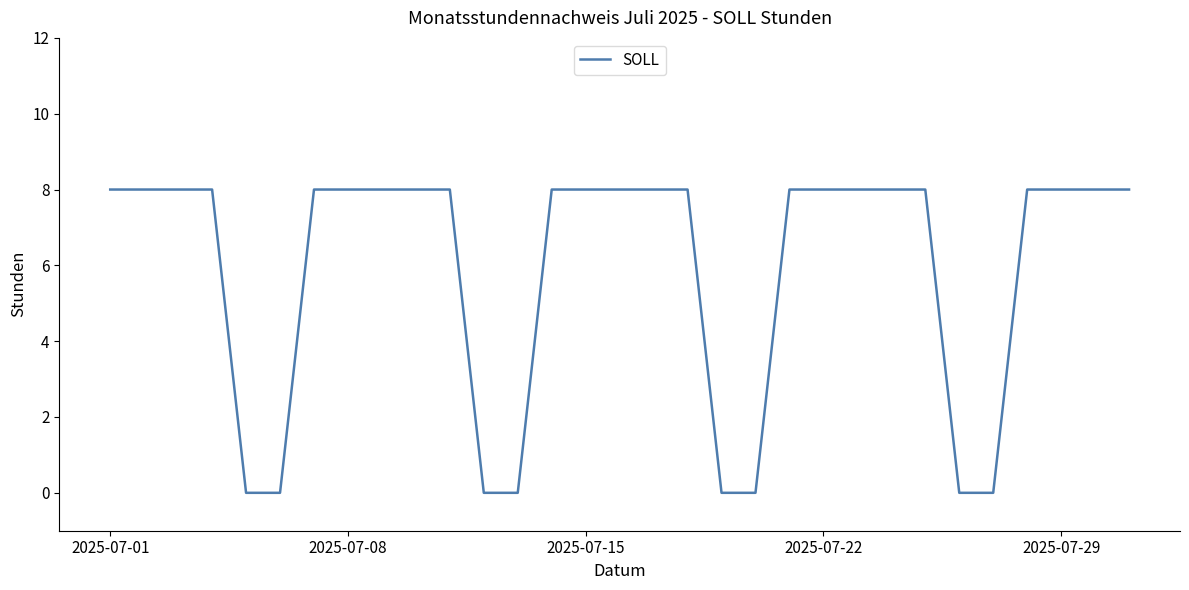

Reading right to left, transcribe all the data shown in this chart.

8	8	8	8	0	0	8	8	8	8	8	0	0	8	8	8	8	8	0	0	8	8	8	8	8	0	0	8	8	8	8